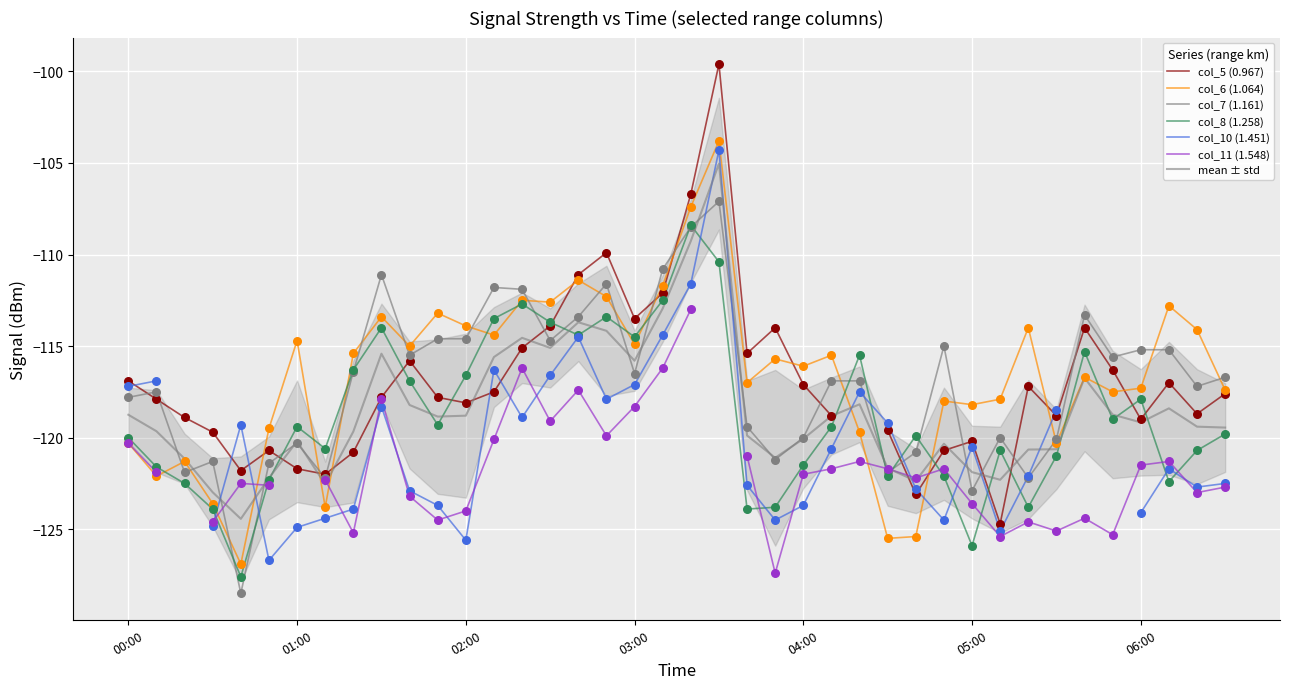

At which category is the sum across all series the highest?

2017/07/04 03:30